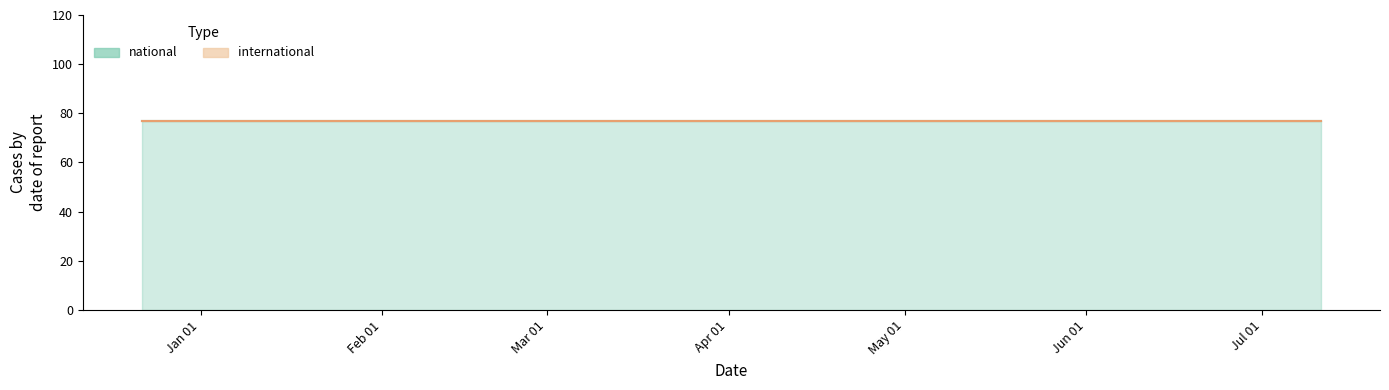

What is the difference between the highest and lowest values at 2018-04-09?

77